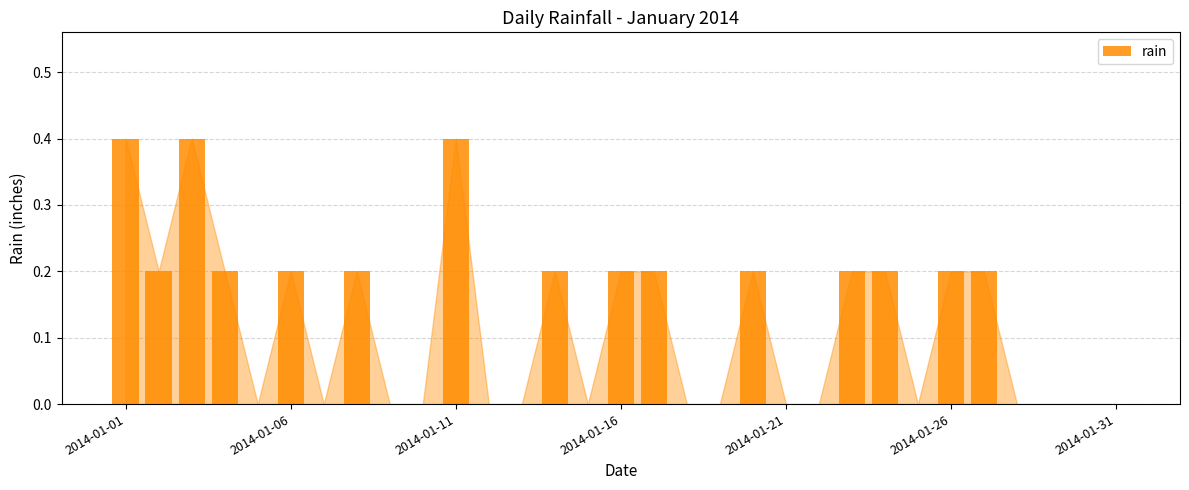

Reading left to right, extract all data points from this chart.

0.4	0.2	0.4	0.2	0.0	0.2	0.0	0.2	0.0	0.0	0.4	0.0	0.0	0.2	0.0	0.2	0.2	0.0	0.0	0.2	0.0	0.0	0.2	0.2	0.0	0.2	0.2	0.0	0.0	0.0	0.0